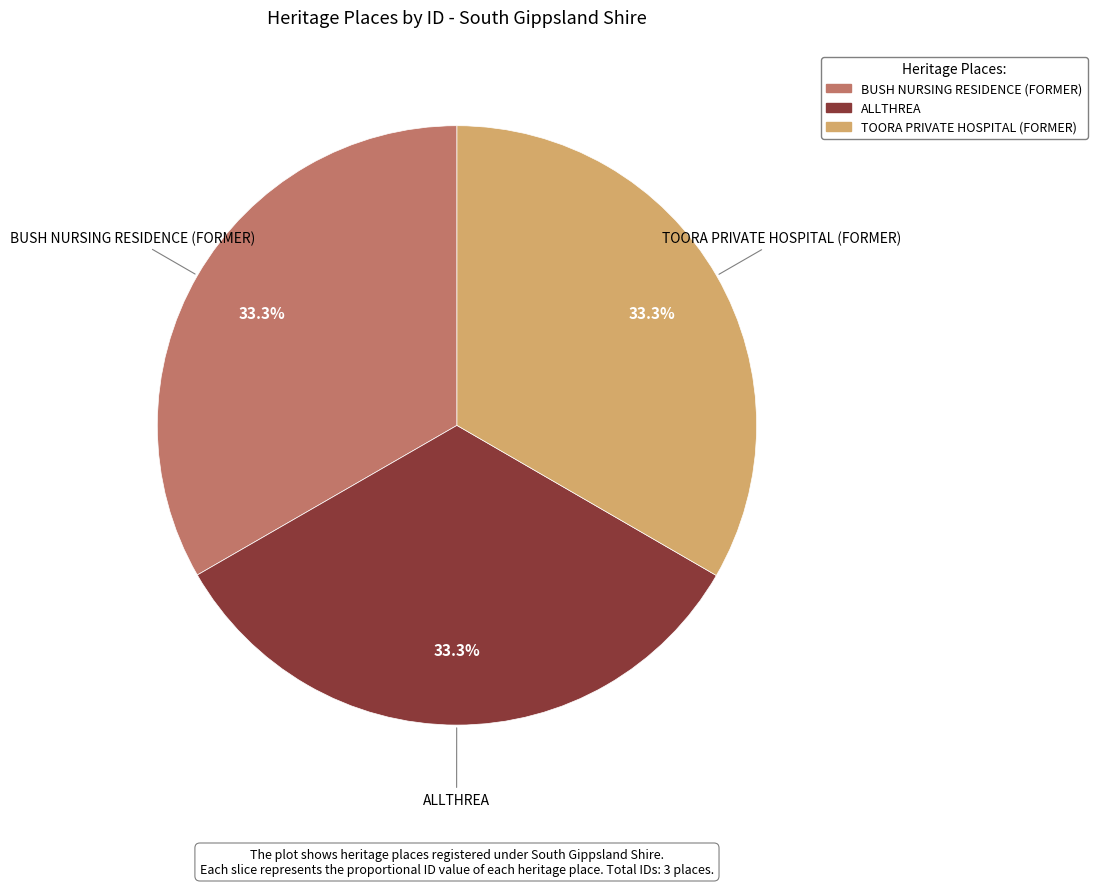

Combined, what portion of the pie is ALLTHREA and TOORA PRIVATE HOSPITAL (FORMER)?

66.7%